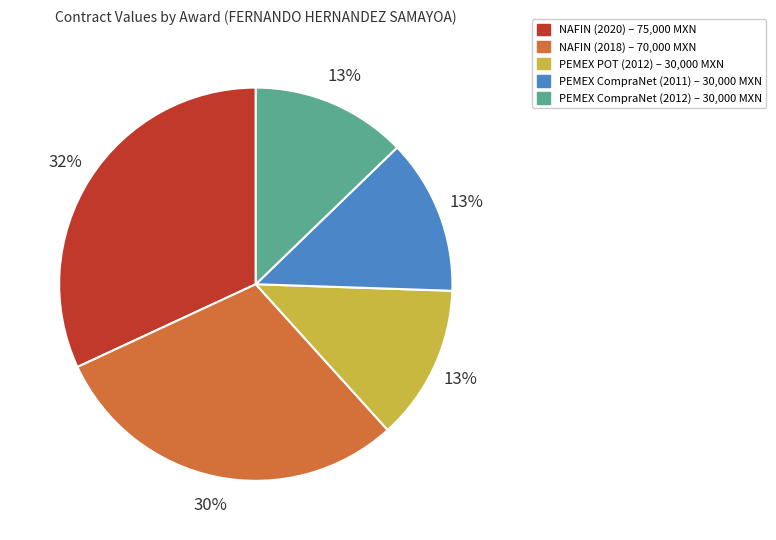

Does any single category account for the majority?

No